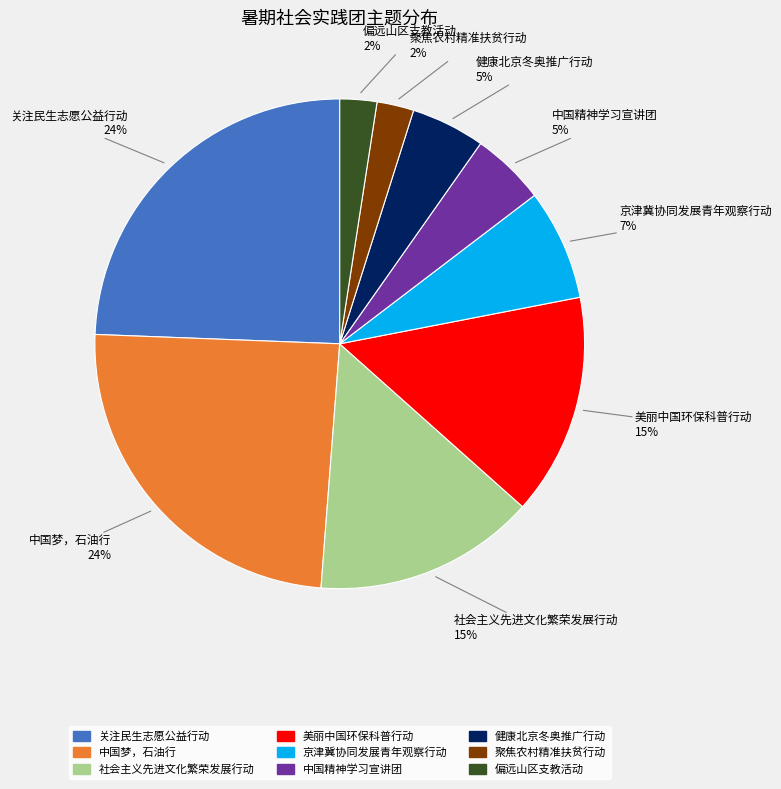

Does 聚焦农村精准扶贫行动 represent more than half of the total?

No